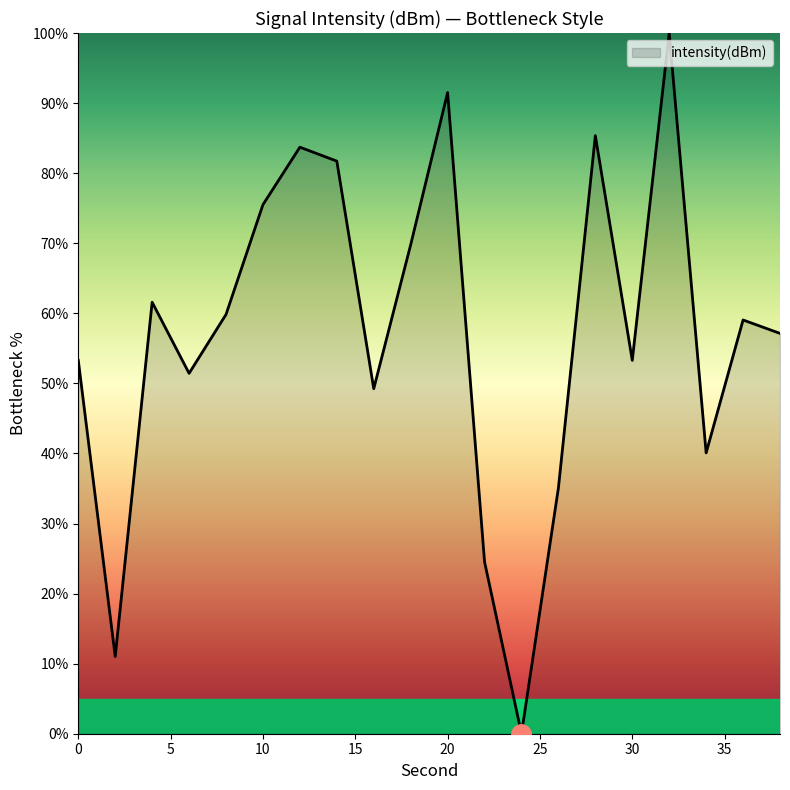

What is the maximum value shown in the chart?

100.0